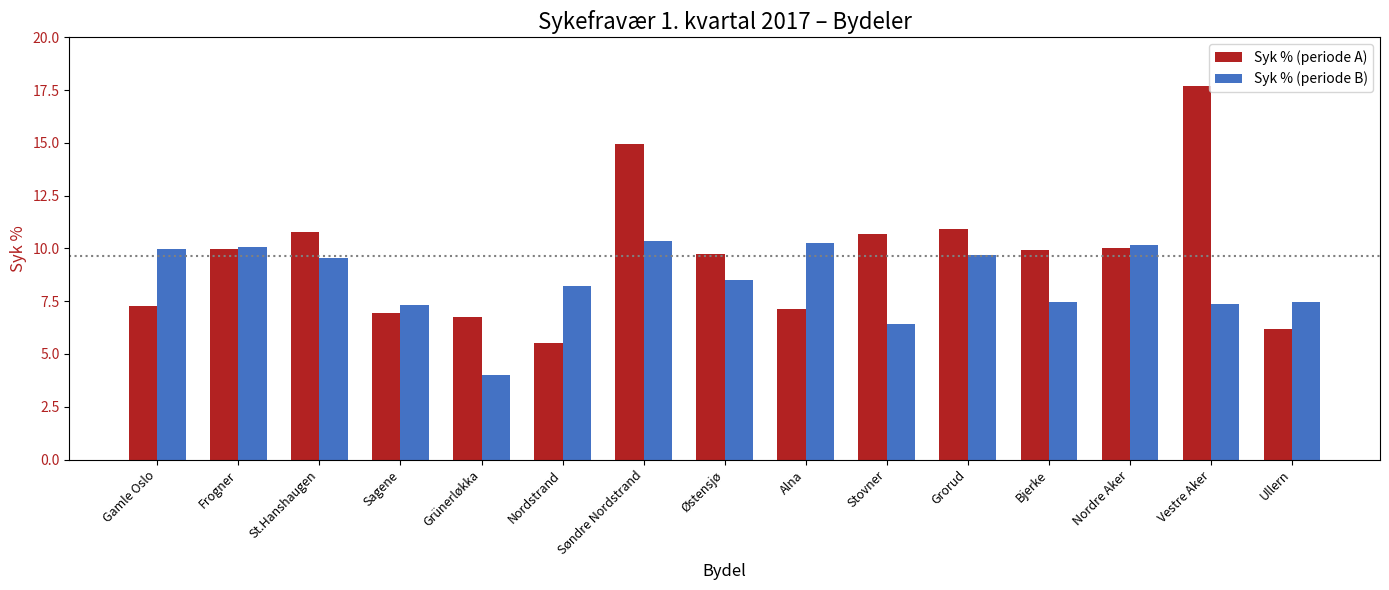

At Søndre Nordstrand, list the series in order from largest to smallest.

Syk % (periode A), Syk % (periode B)